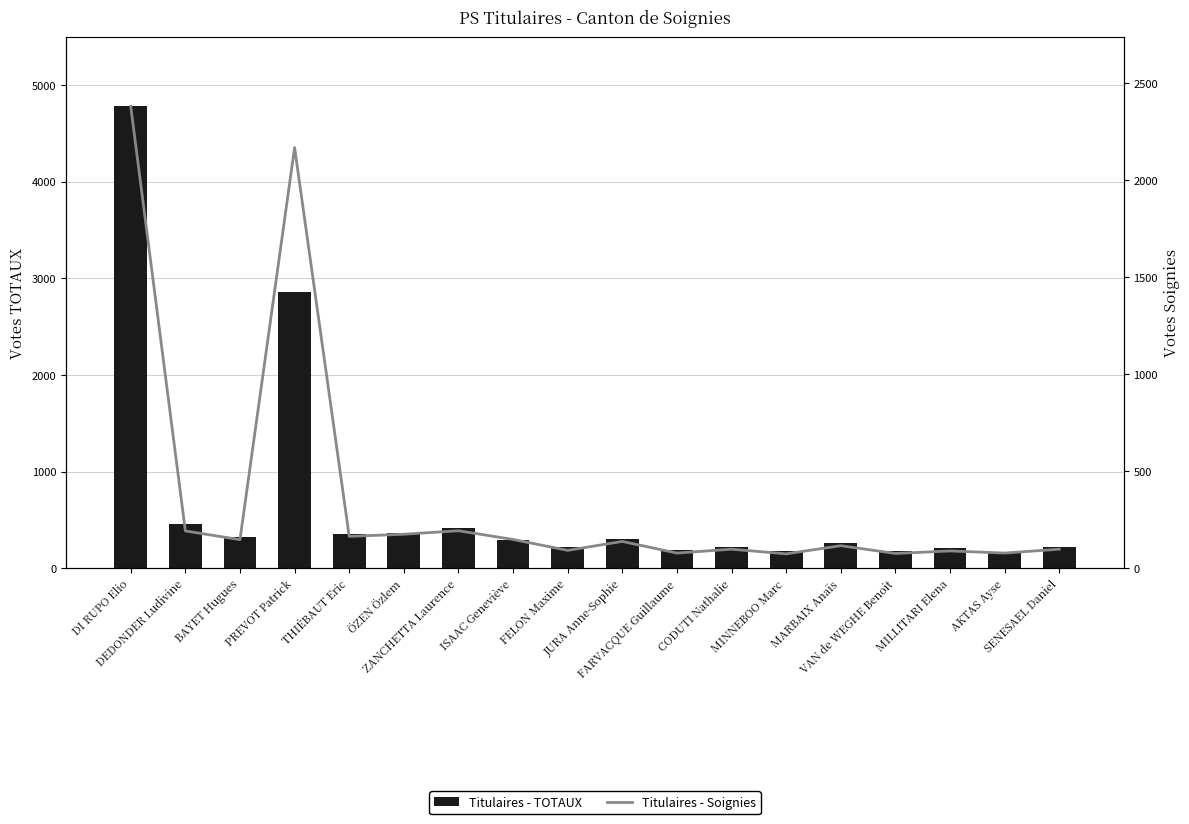

Is the value of Titulaires - Soignies at ZANCHETTA Laurence greater than the value of Titulaires - TOTAUX at DEDONDER Ludivine?

No